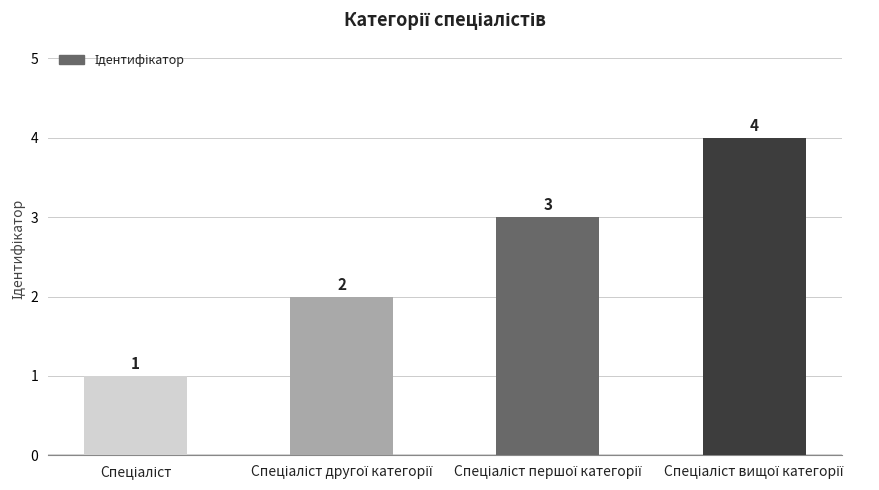

What is the maximum value shown in the chart?

4